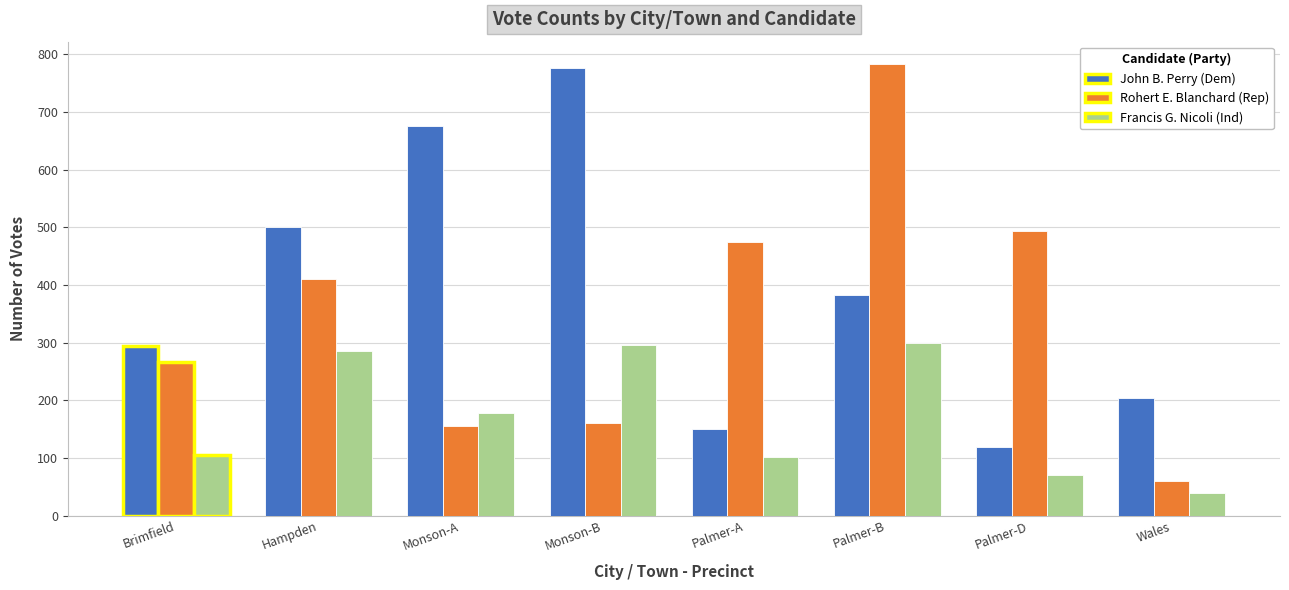

Is it true that Rohert E. Blanchard (Rep) equals 410 at Hampden?

True